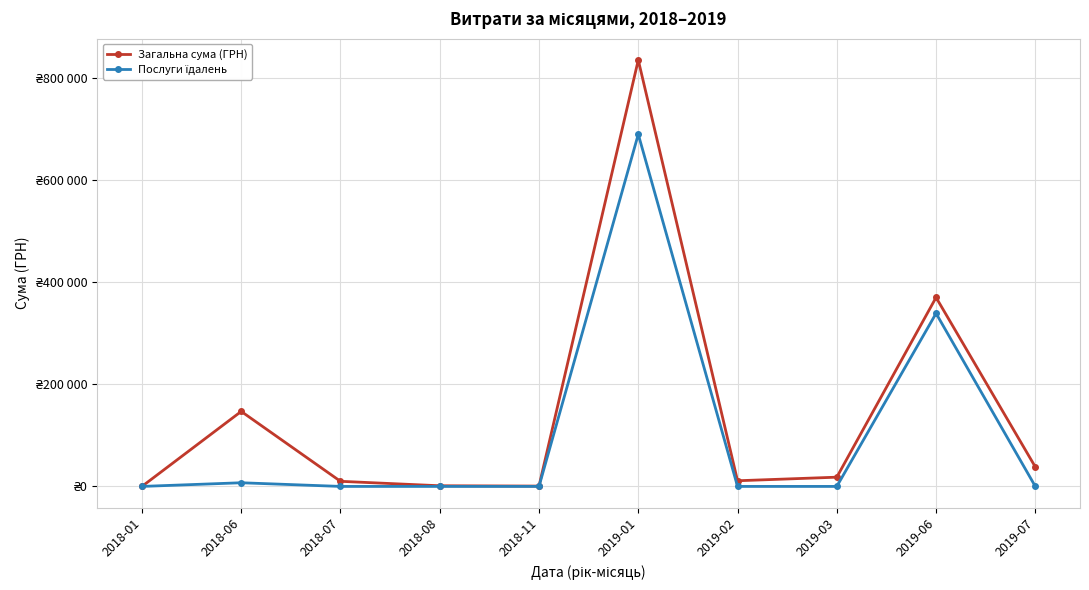

True or false: Послуги їдалень and Загальна сума (ГРН) cross at least once.

False